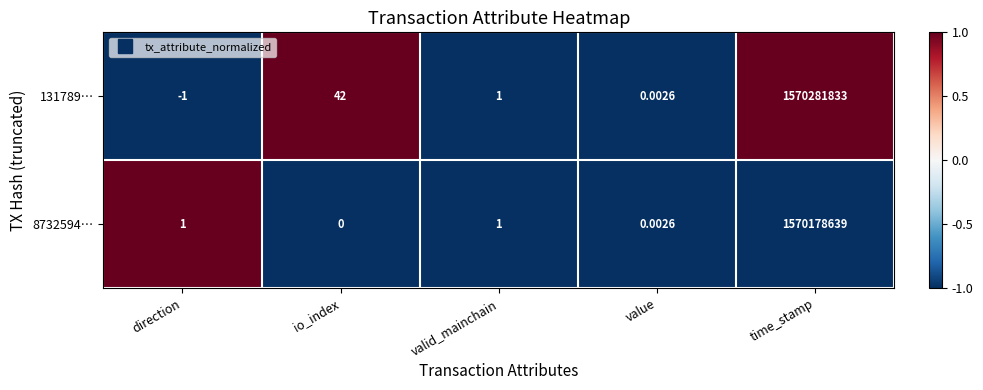

At which category is the sum across all series the highest?

time_stamp